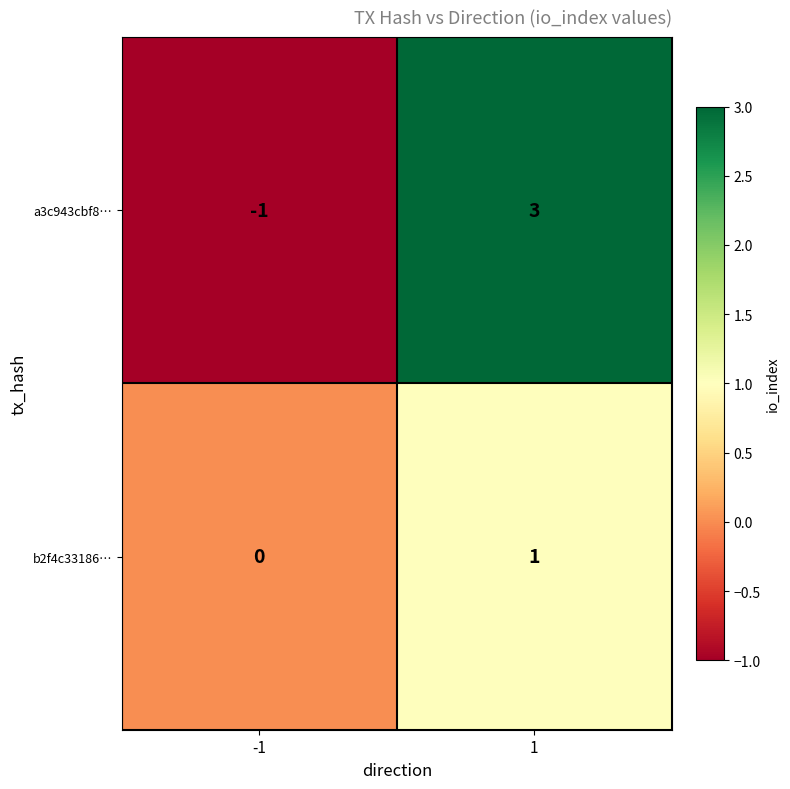

Is it true that a3c943cbf8… equals 1 at 1?

False